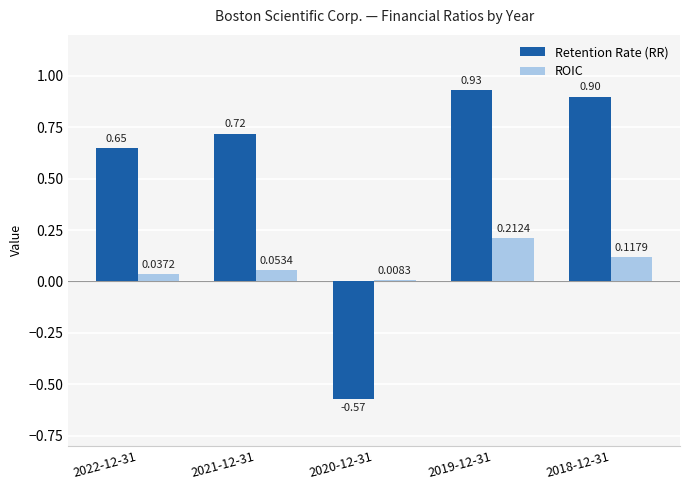

What is the value of the Retention Rate (RR) bar at the 4th from the left?

0.9